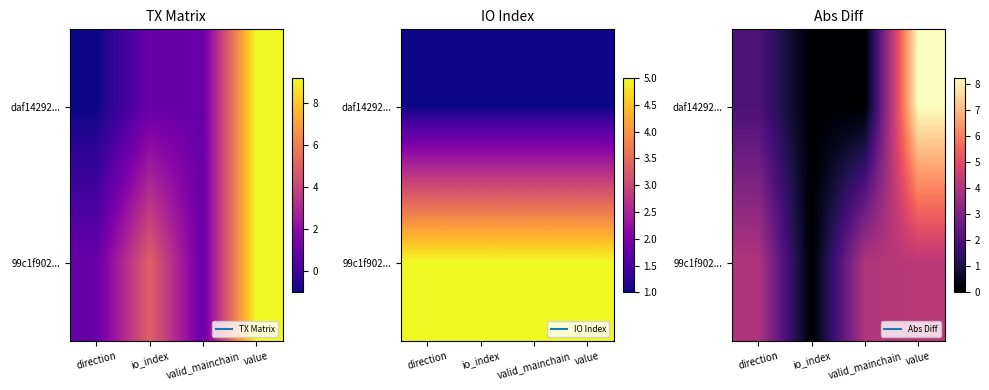

Read the 99c1f902... value at direction.

4.0